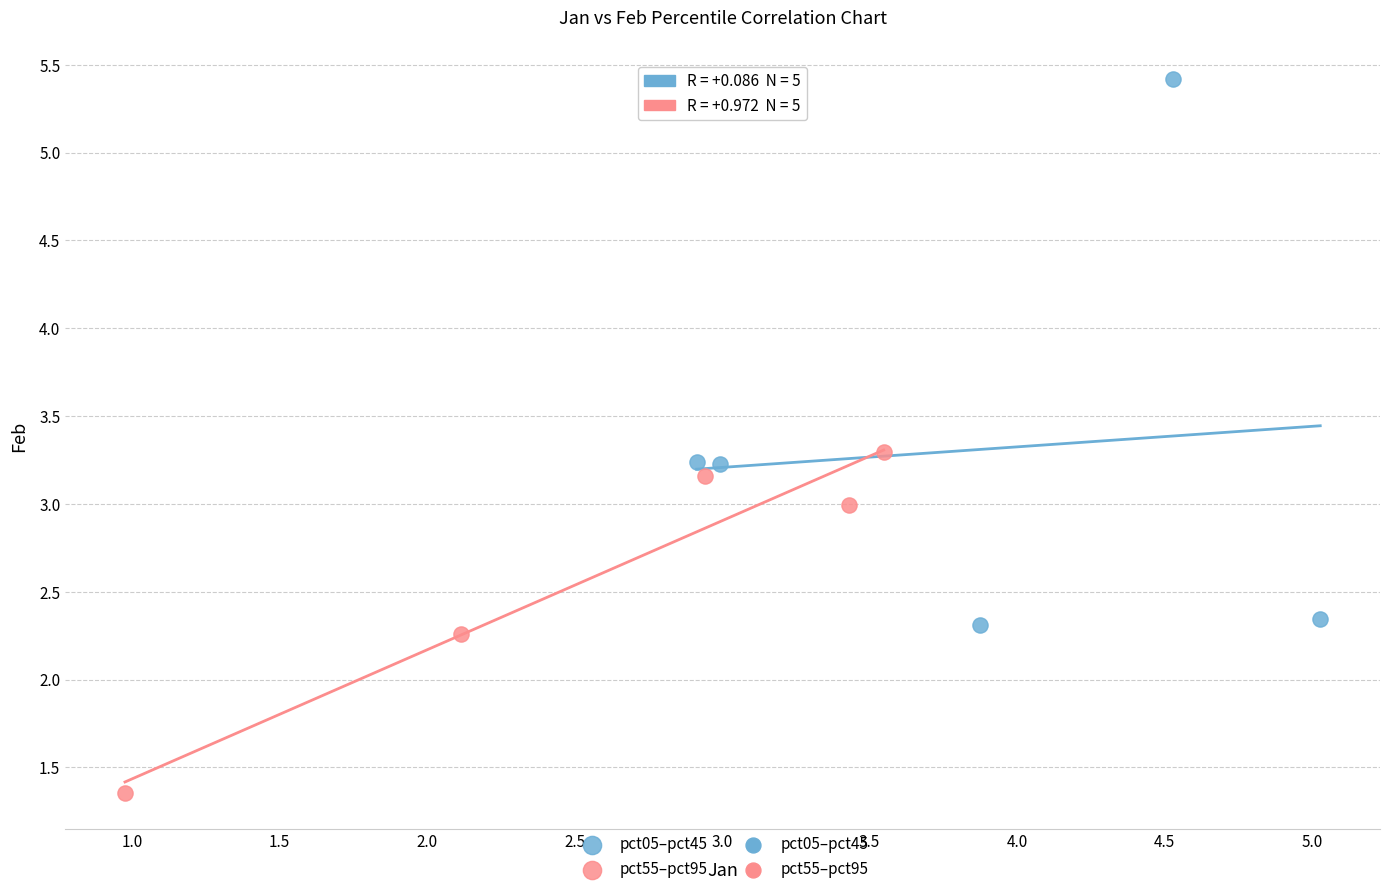

Which series has the largest Y range (max minus min)?

pct05–pct45